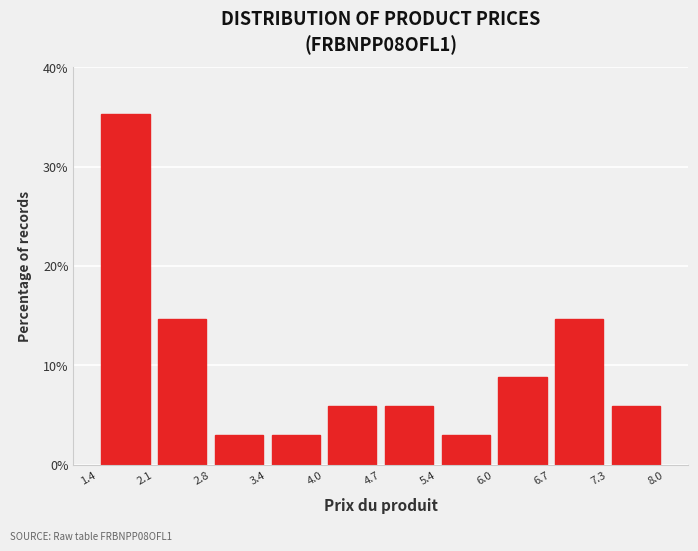

Over which range of the x-axis is the bar tallest?

1.4 to 2.1